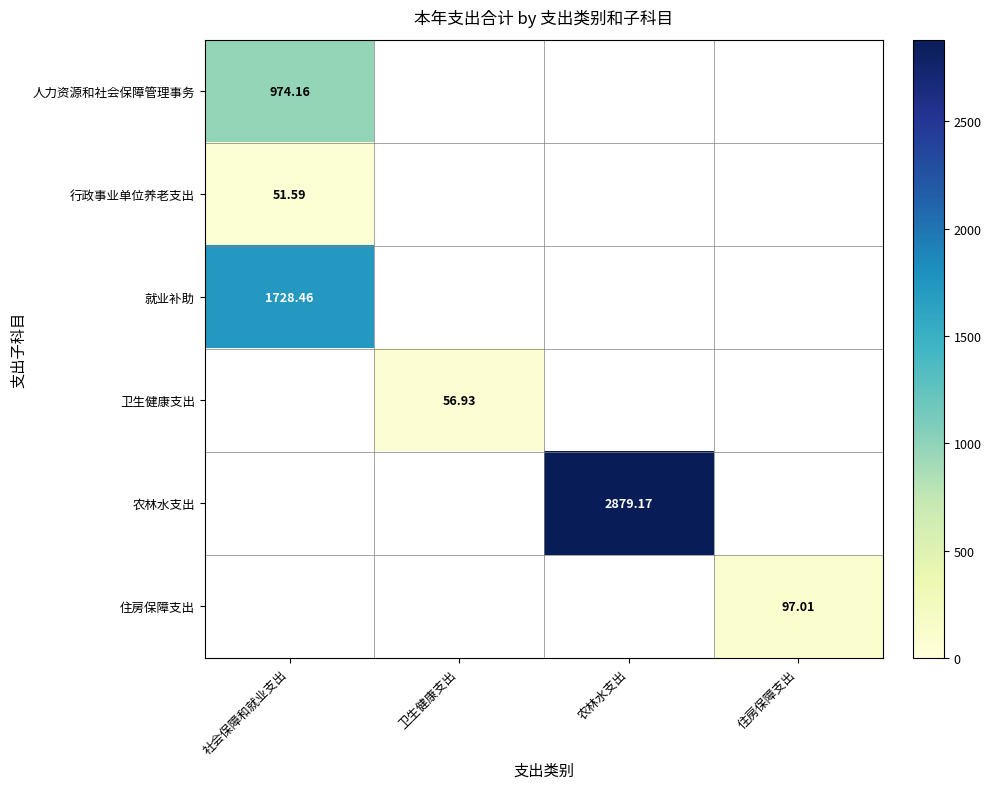

List the labels in order of 就业补助 value, largest first.

社会保障和就业支出, 卫生健康支出, 农林水支出, 住房保障支出